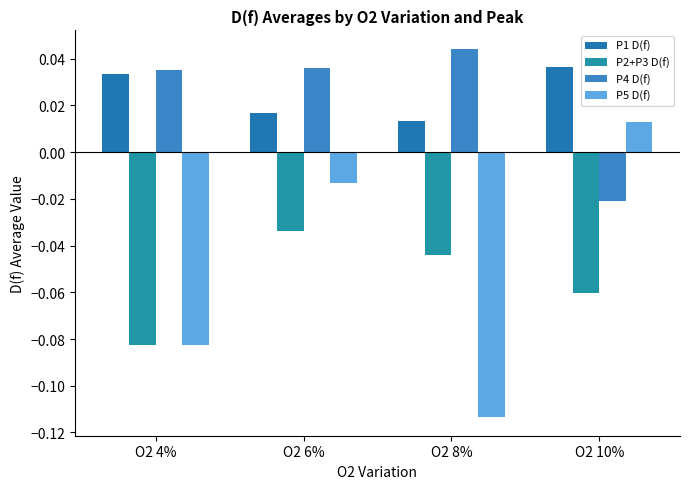

At which label does P1 D(f) reach its minimum?

O2 8%